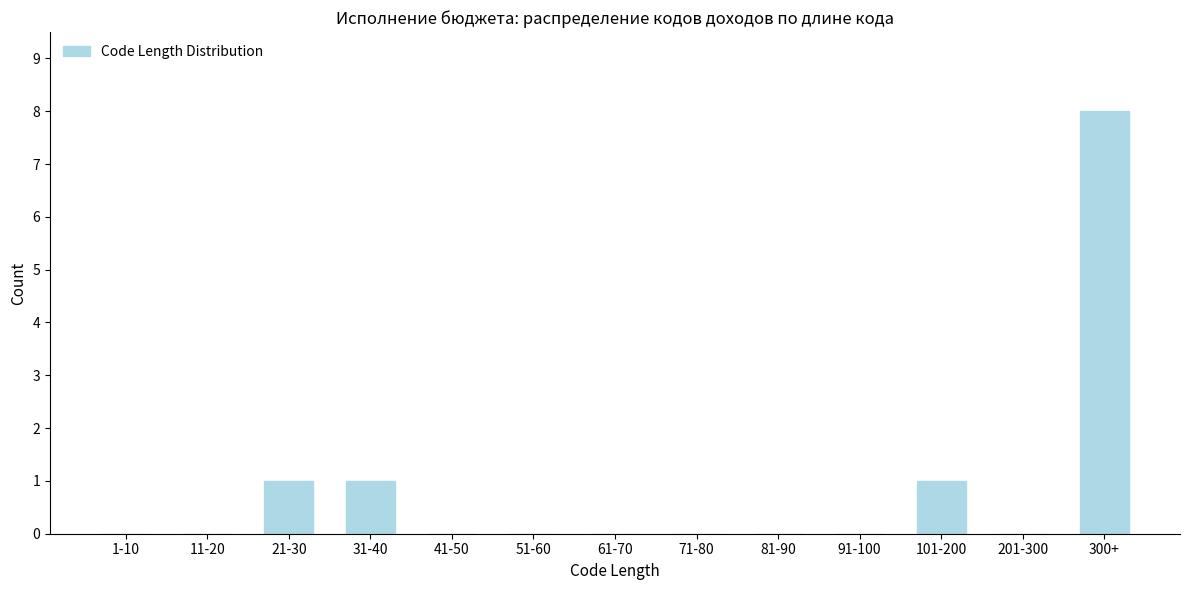

What is the sum of all values?

11